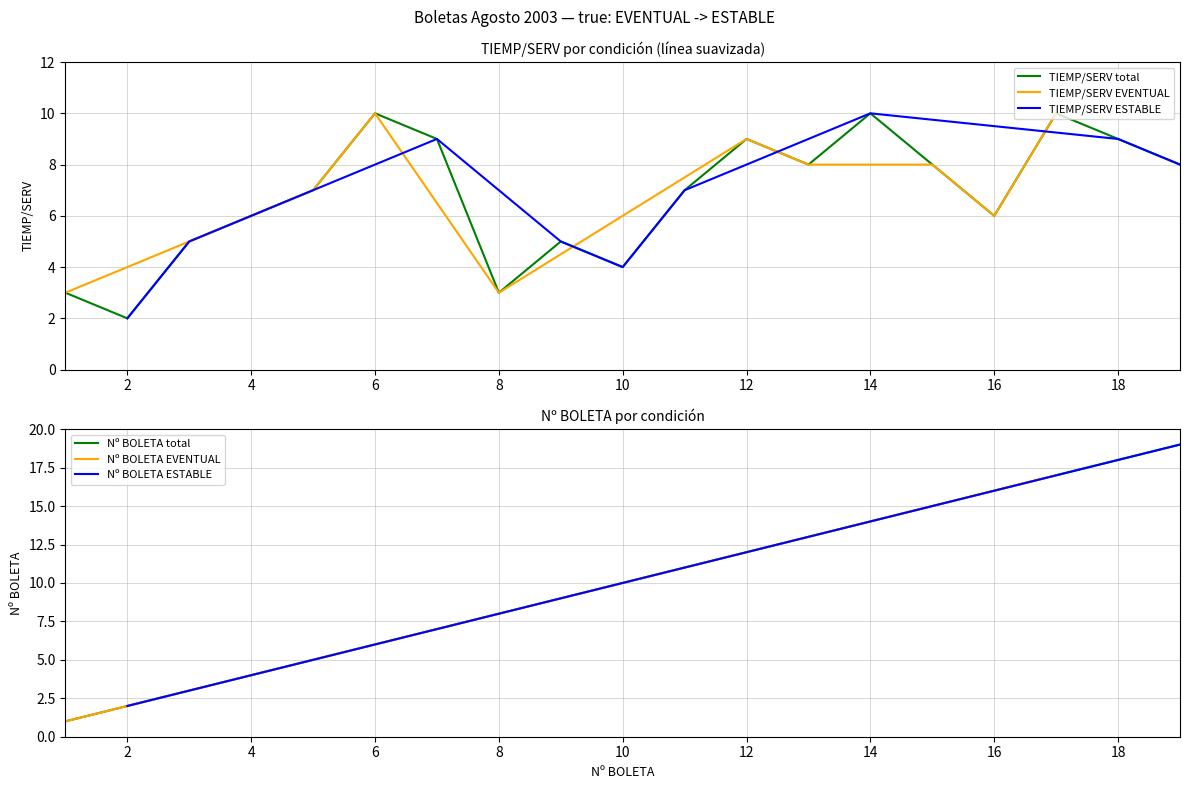

How many categories are shown in the chart?

19